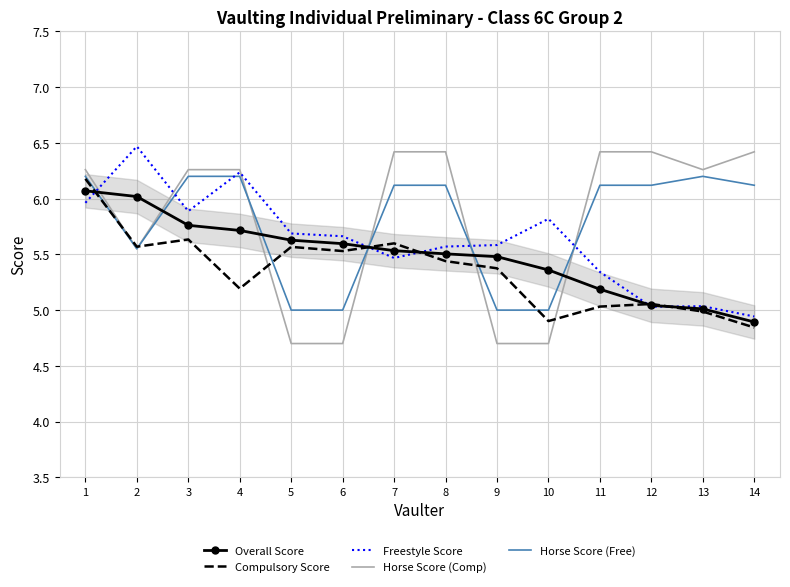

At which category is the sum across all series the highest?

1